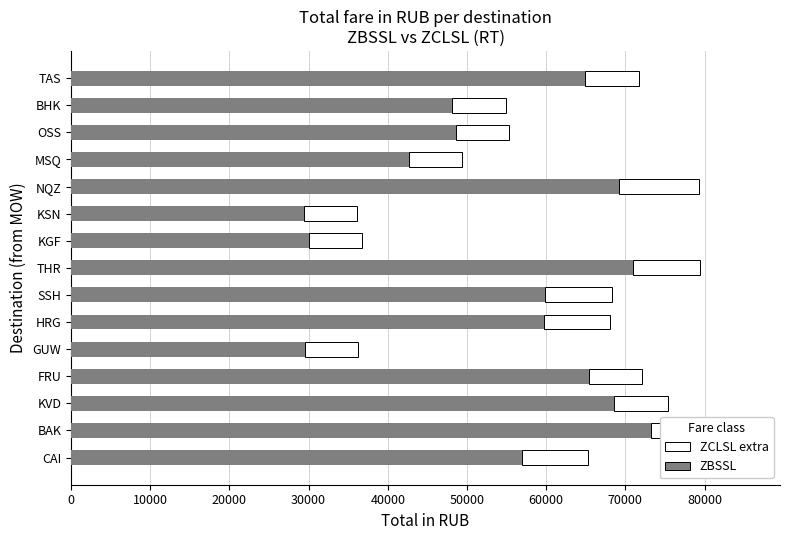

Rank the series by their average value, from highest to lowest.

ZBSSL (base), ZCLSL extra